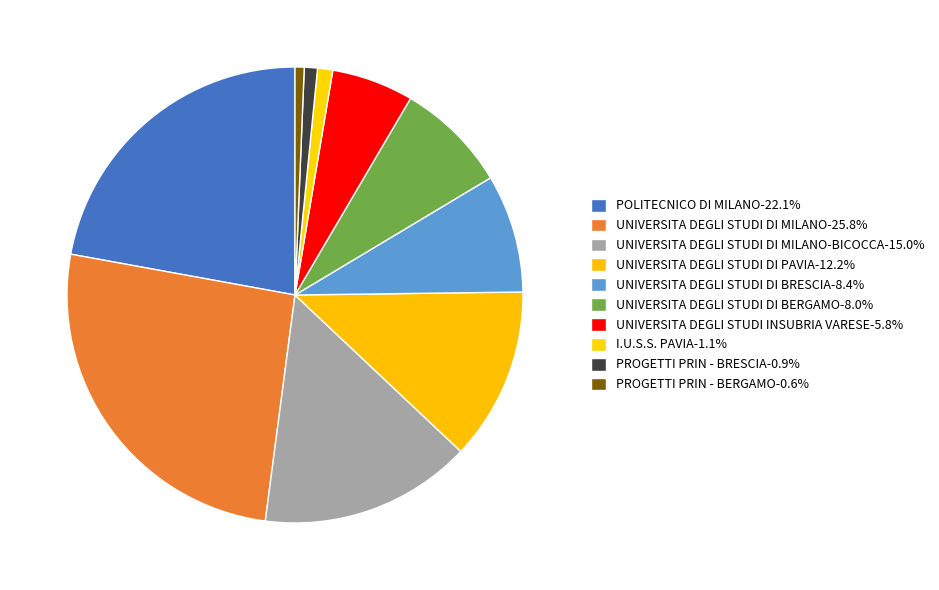

Count the number of slices in the pie.

10